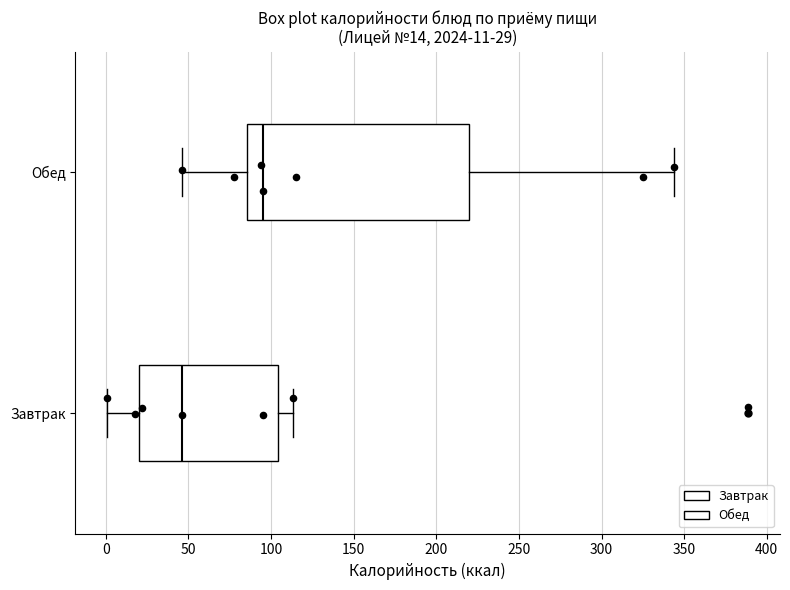

Which box has the furthest to the right median line?

Обед